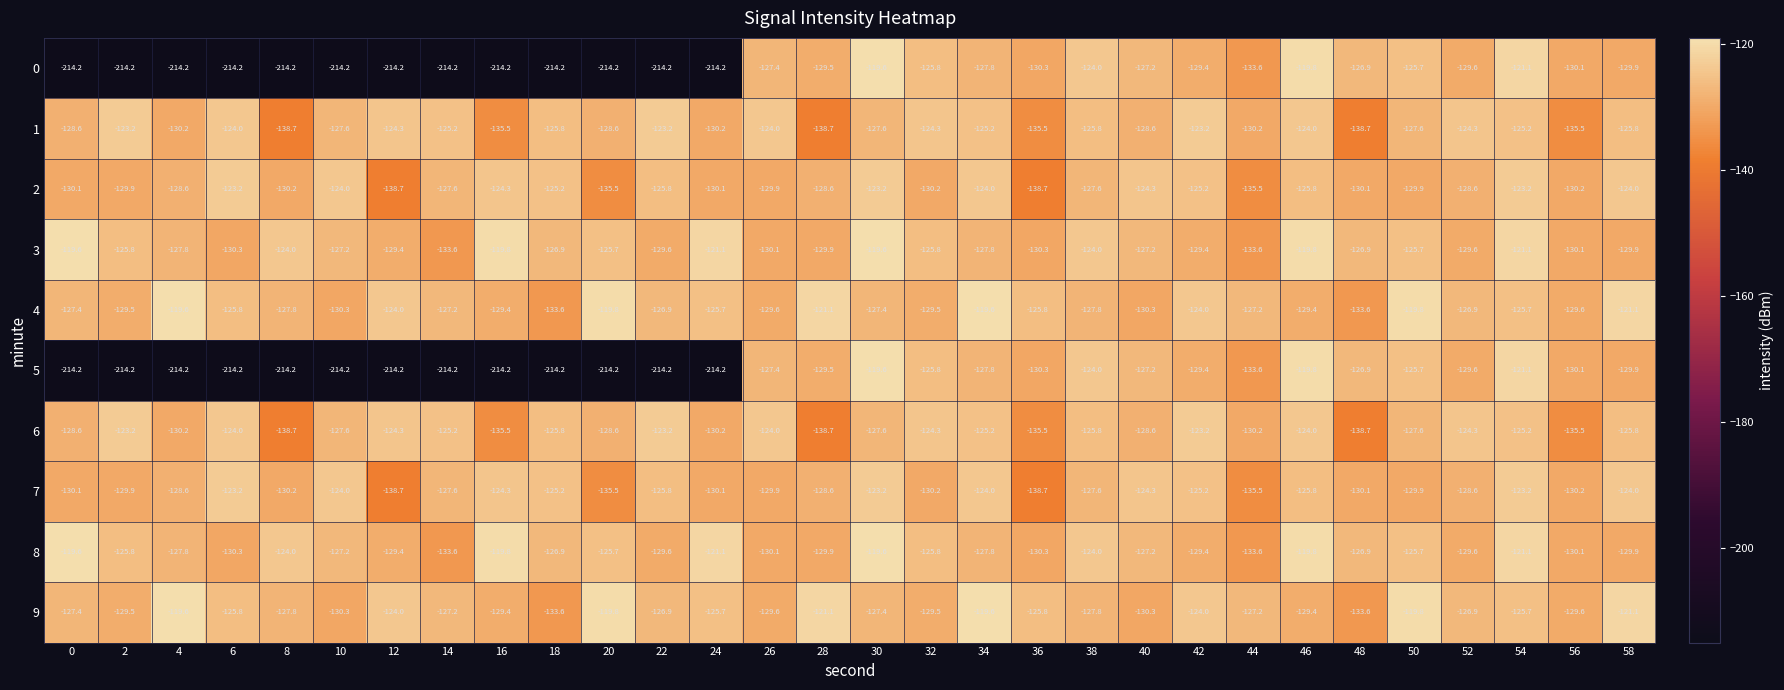

What is the sum of the 9 values at 44 and 50?

-247.0